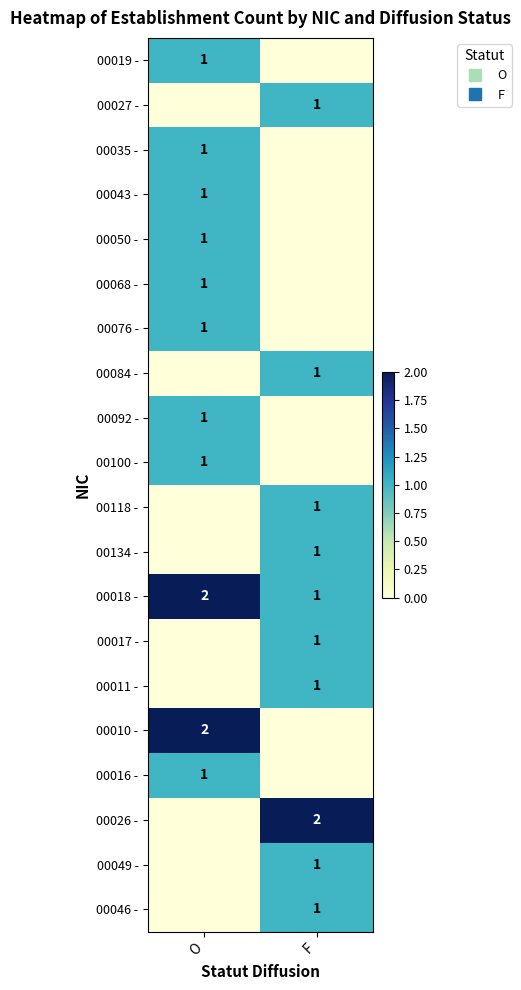

At how many categories does at least one series exceed 0?

2